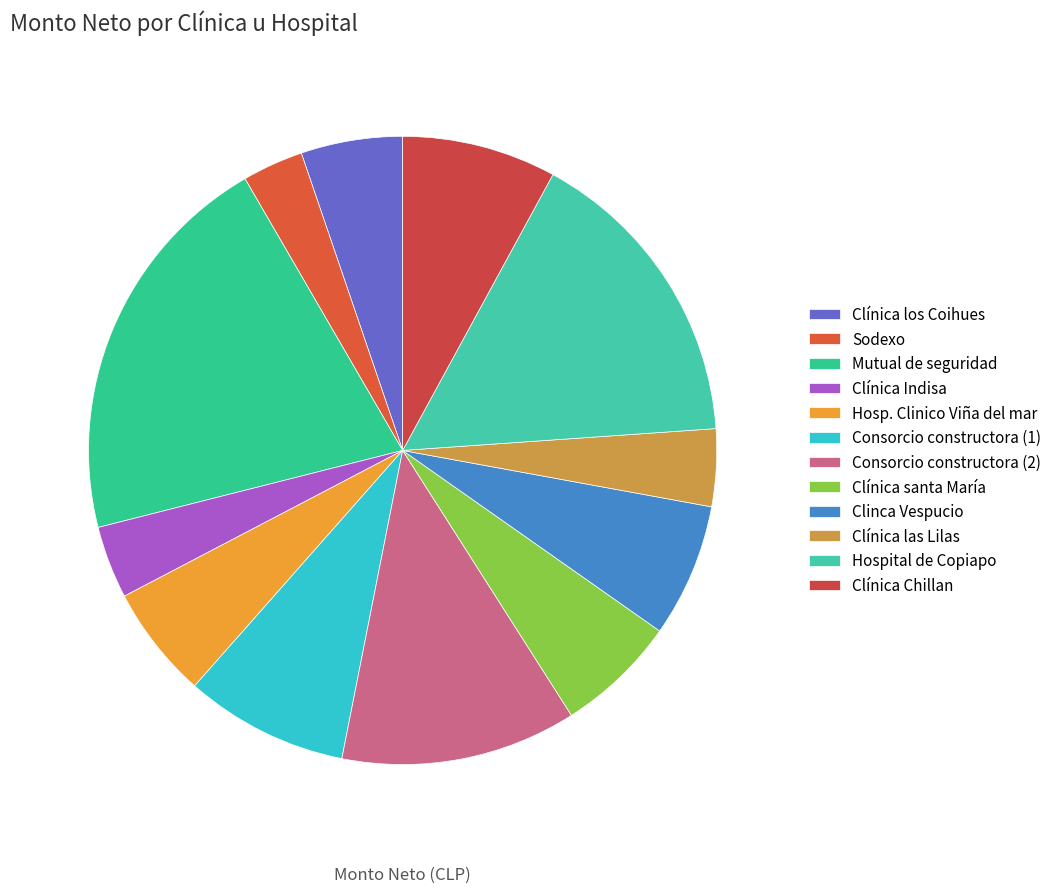

Is there any slice that represents more than half of the pie?

No